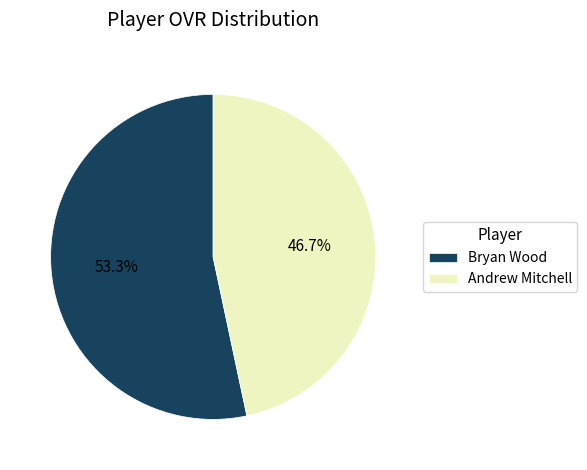

Which slice is the largest?

Bryan Wood